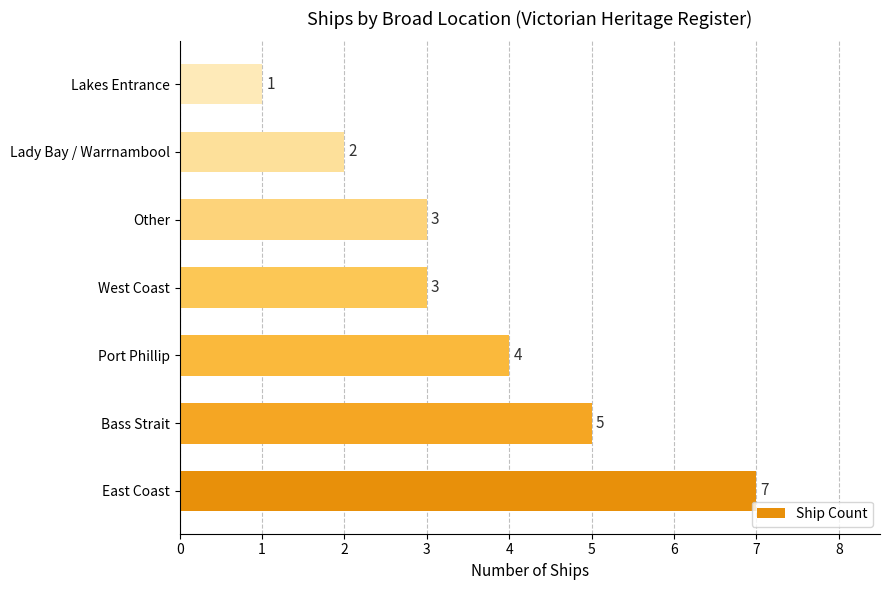

Does the chart contain any negative values?

No